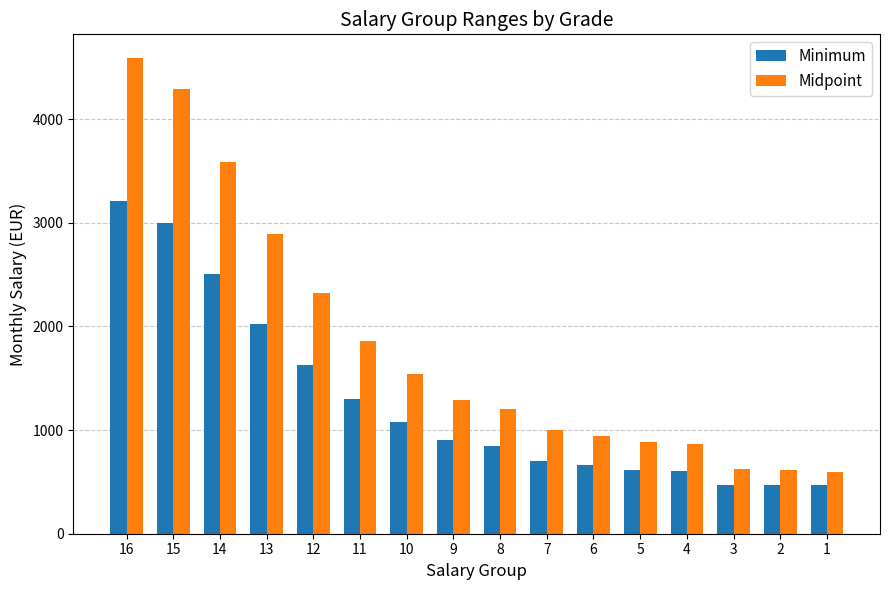

What are all the series names shown in the legend?

Minimum, Midpoint